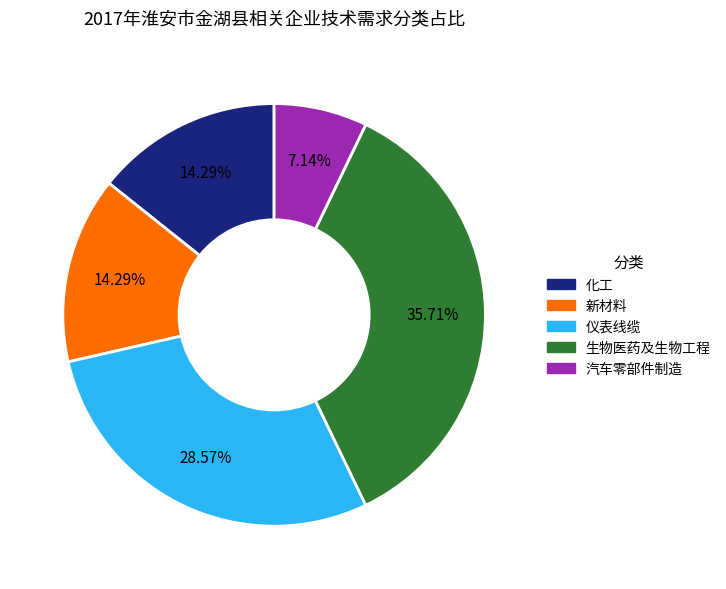

To the nearest percent, what percentage of the pie is 汽车零部件制造?

7%